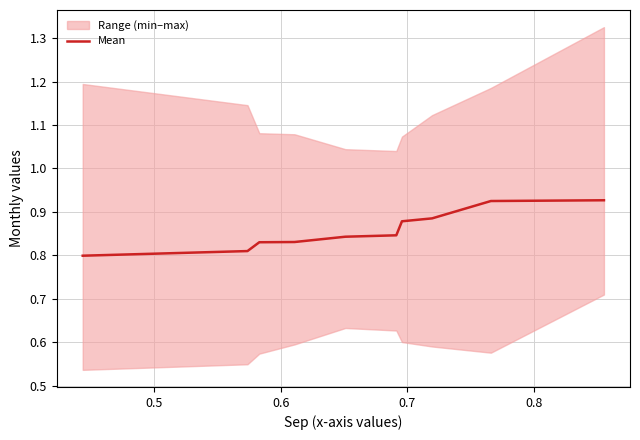

Does the chart have visible grid lines?

Yes